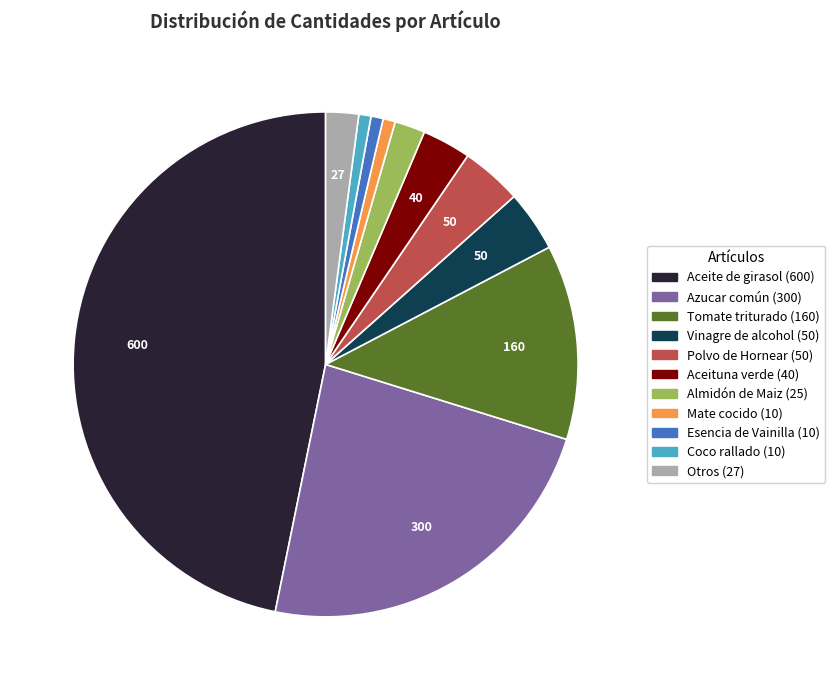

Is there any slice that represents more than half of the pie?

No